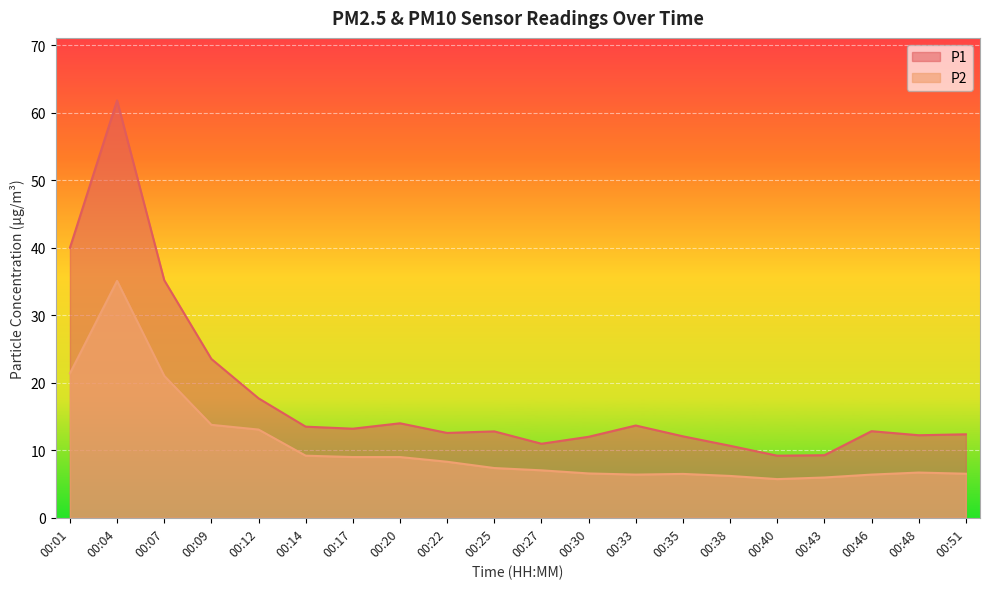

At which category does P2 reach its first local peak?

00:04